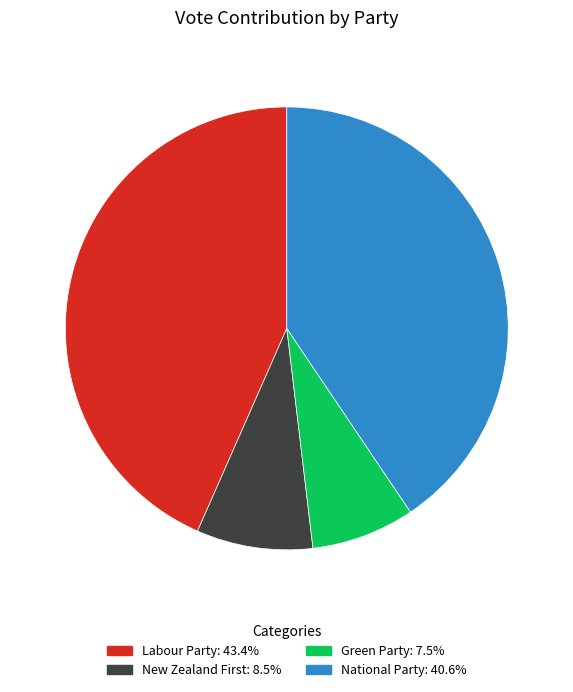

How many slices are in this pie chart?

4